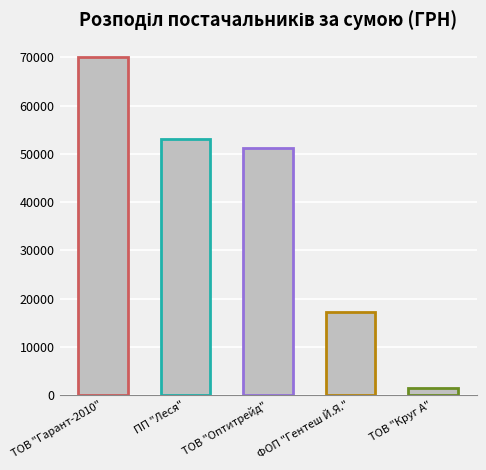

Are the bars horizontal?

No